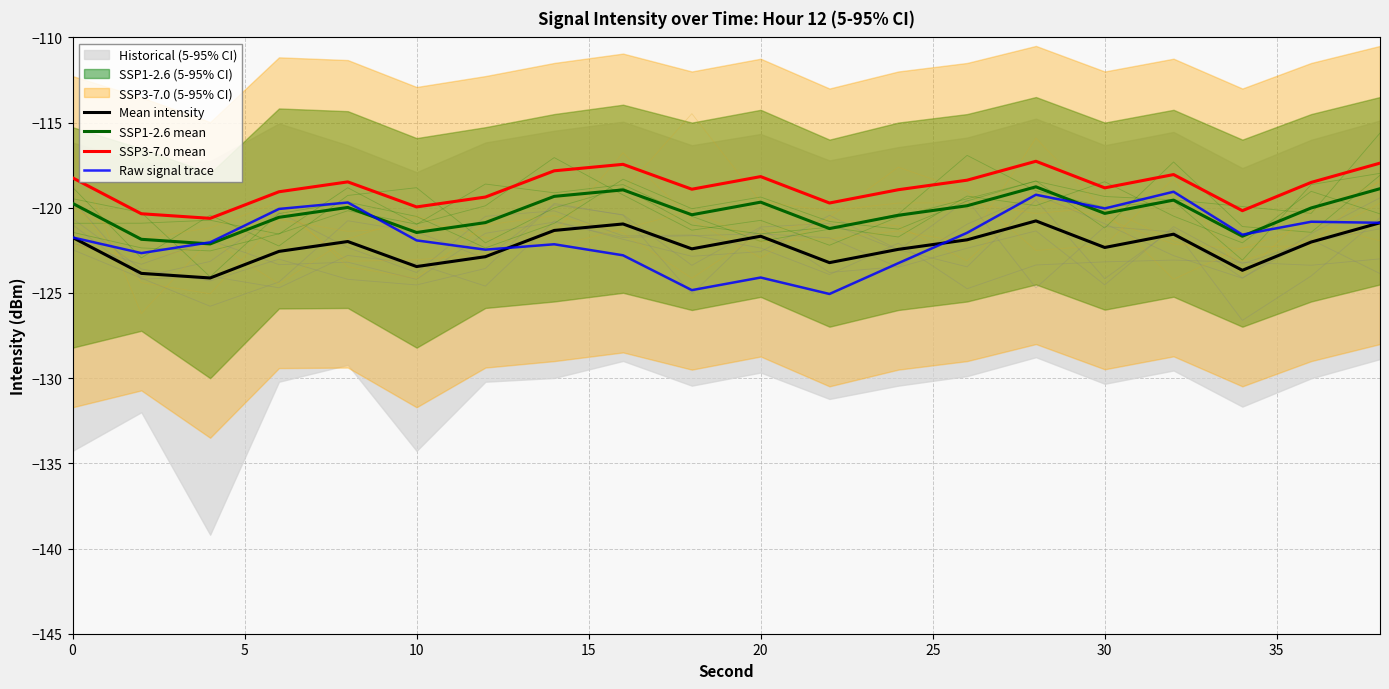

True or false: Mean intensity has more than 0 interior local peaks.

True